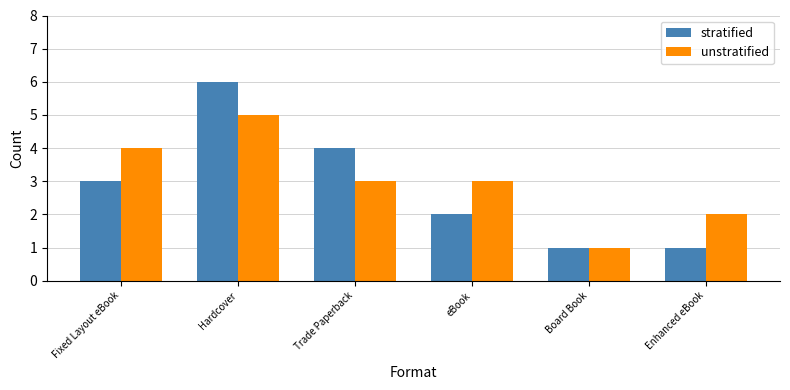

At eBook, list the series in order from largest to smallest.

unstratified, stratified